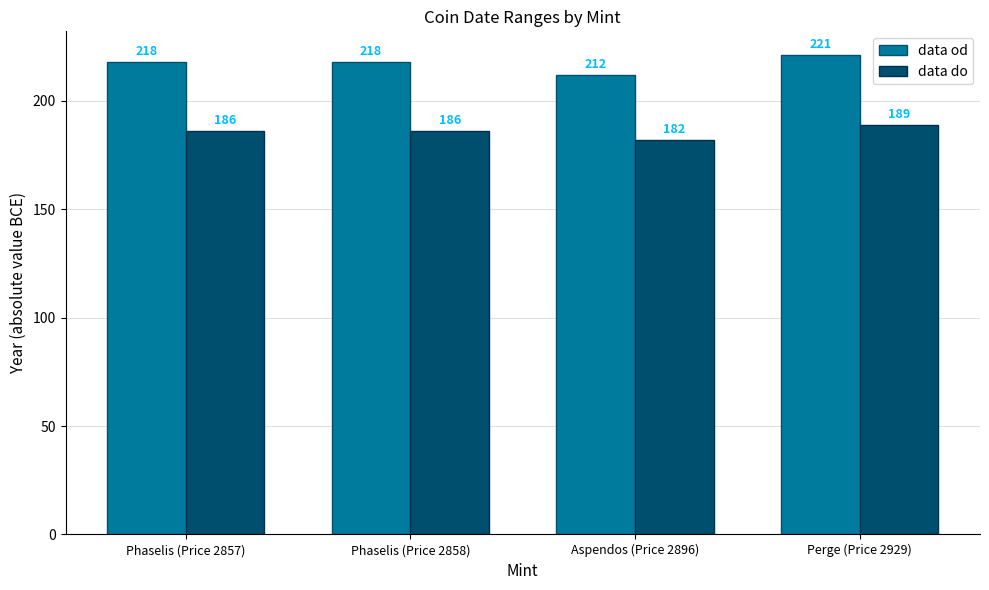

Is the value of data do at Phaselis (Price 2858) greater than the value of data od at Phaselis (Price 2858)?

No